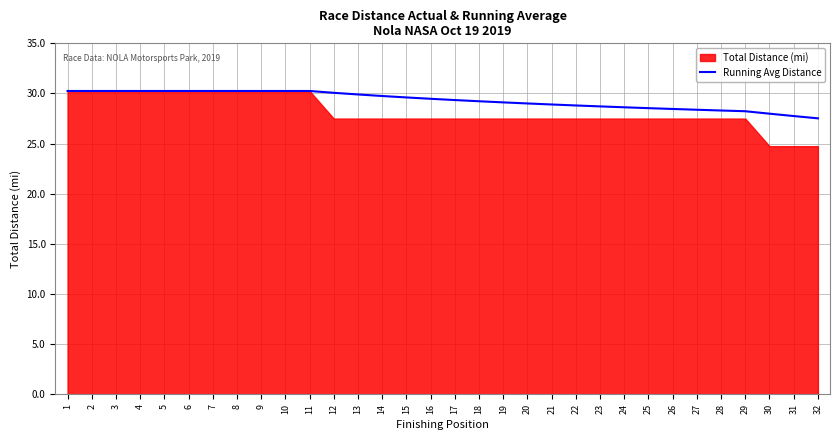

How many data points are above 29?

20